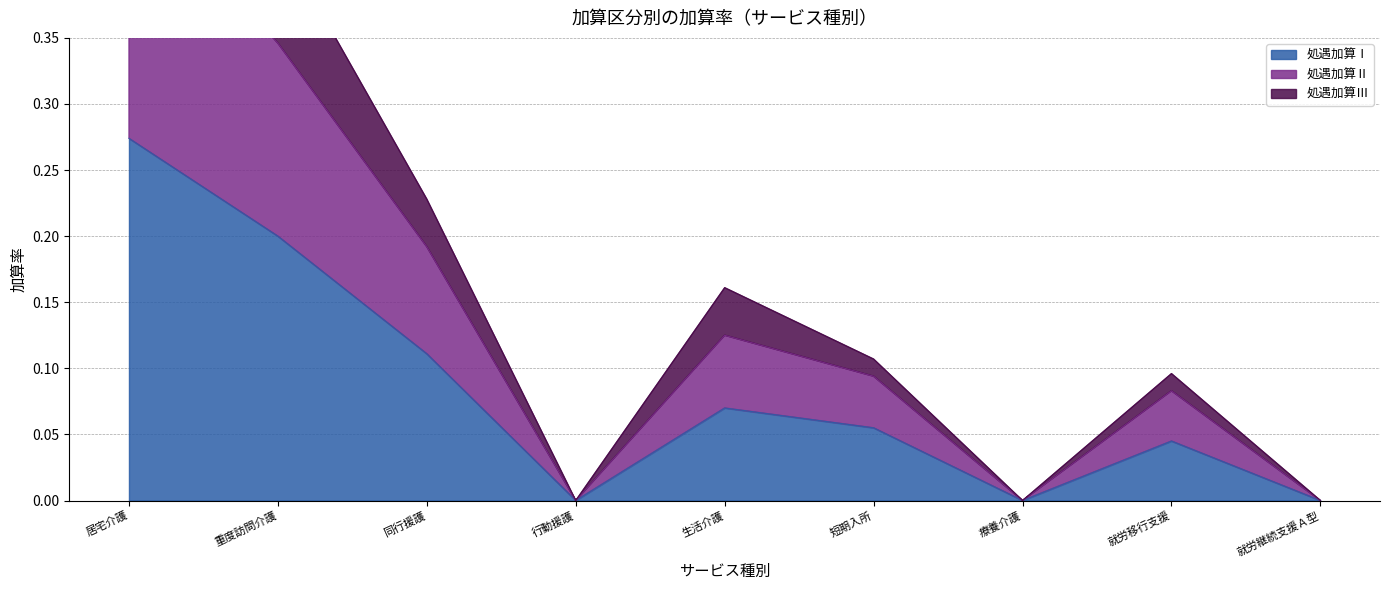

Reading left to right, what are all the values shown in this chart?

処遇加算Ⅰ: 居宅介護=0.3	重度訪問介護=0.2	同行援護=0.1	行動援護=0.0	生活介護=0.1	短期入所=0.1	療養介護=0.0	就労移行支援=0.0	就労継続支援Ａ型=0.0
処遇加算Ⅱ: 居宅介護=0.5	重度訪問介護=0.3	同行援護=0.2	行動援護=0.0	生活介護=0.1	短期入所=0.1	療養介護=0.0	就労移行支援=0.1	就労継続支援Ａ型=0.0
処遇加算Ⅲ: 居宅介護=0.6	重度訪問介護=0.4	同行援護=0.2	行動援護=0.0	生活介護=0.2	短期入所=0.1	療養介護=0.0	就労移行支援=0.1	就労継続支援Ａ型=0.0